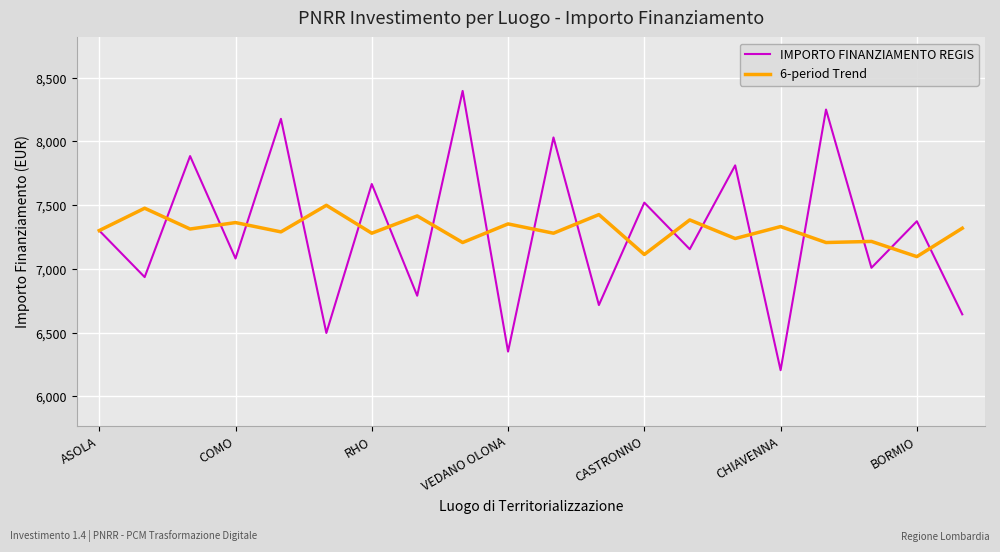

Is this an area chart (filled region under the line)?

No